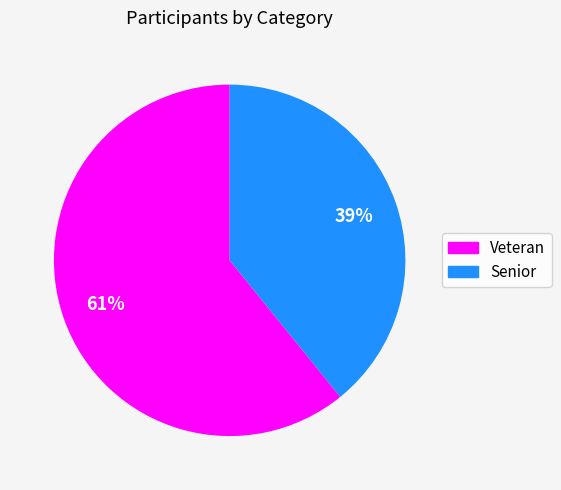

Between Veteran and Senior, which is larger?

Veteran